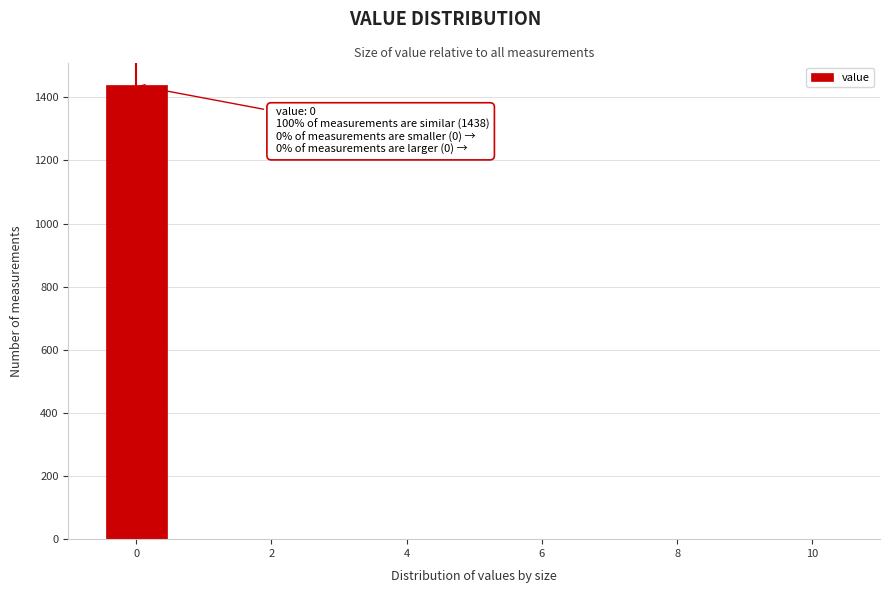

Over which range of the x-axis is the bar tallest?

-0.5 to 0.5